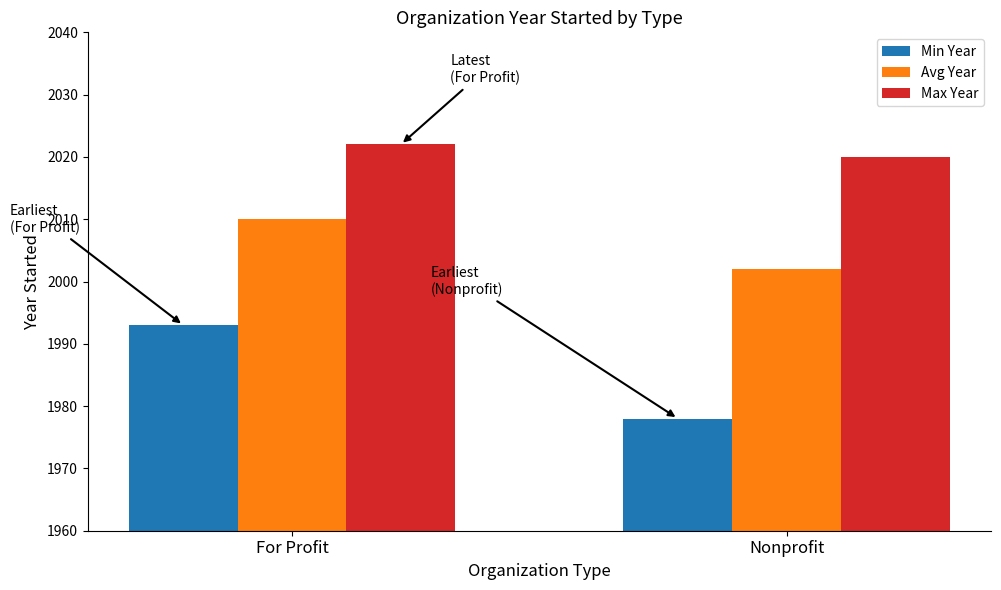

Count the Min Year values in the range 1978 to 1993.

2